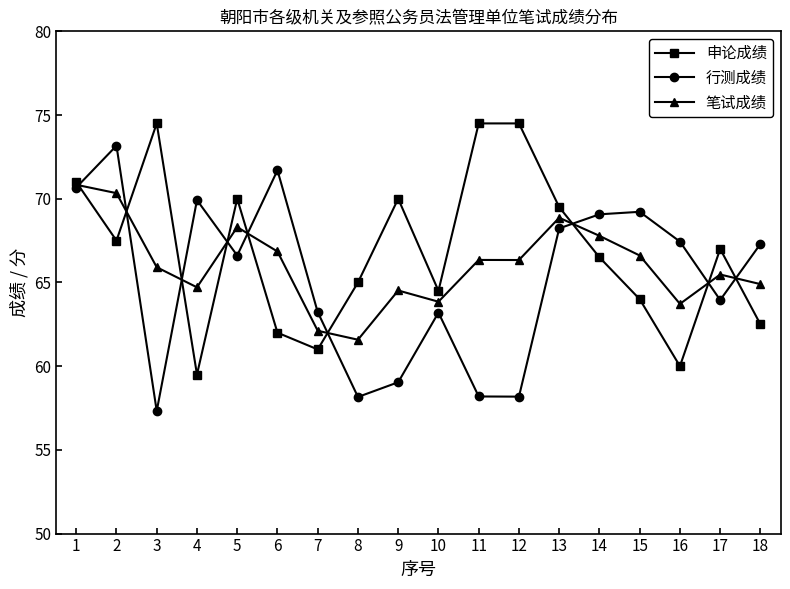

Which series has the largest total across all categories?

申论成绩